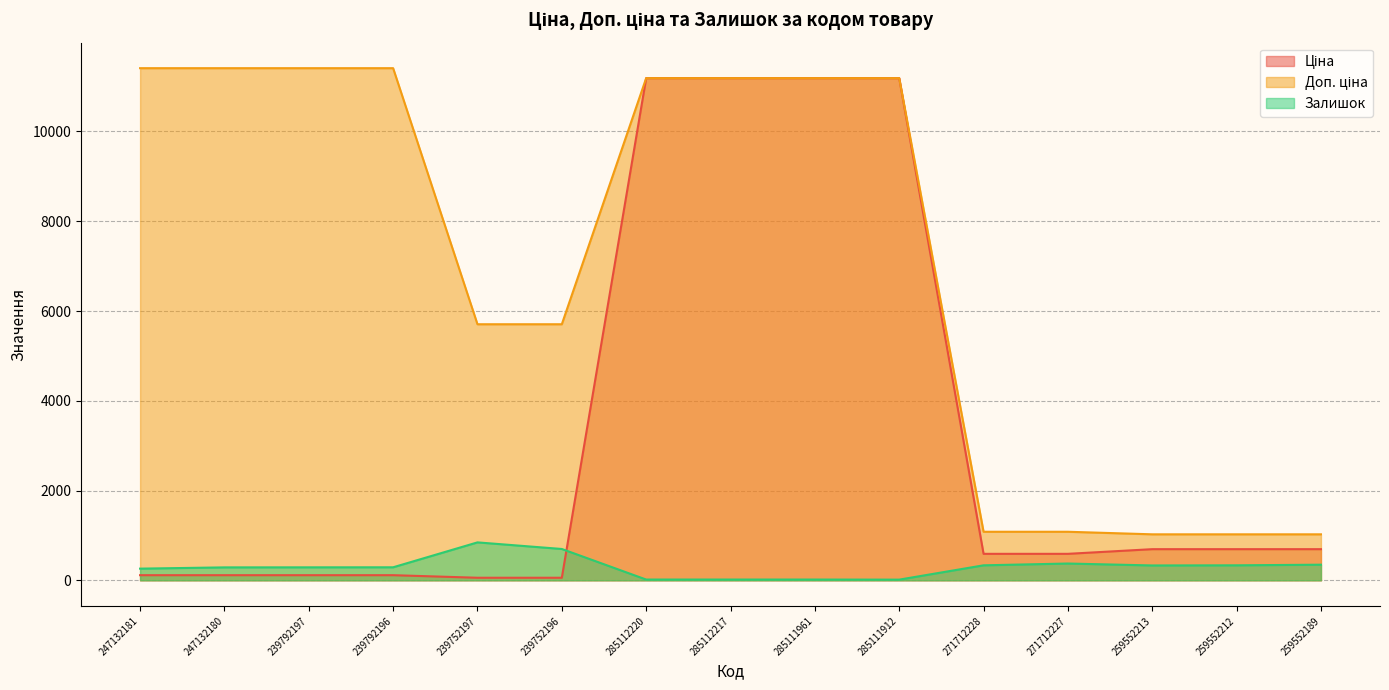

Which category has the highest value across all series?

247132181